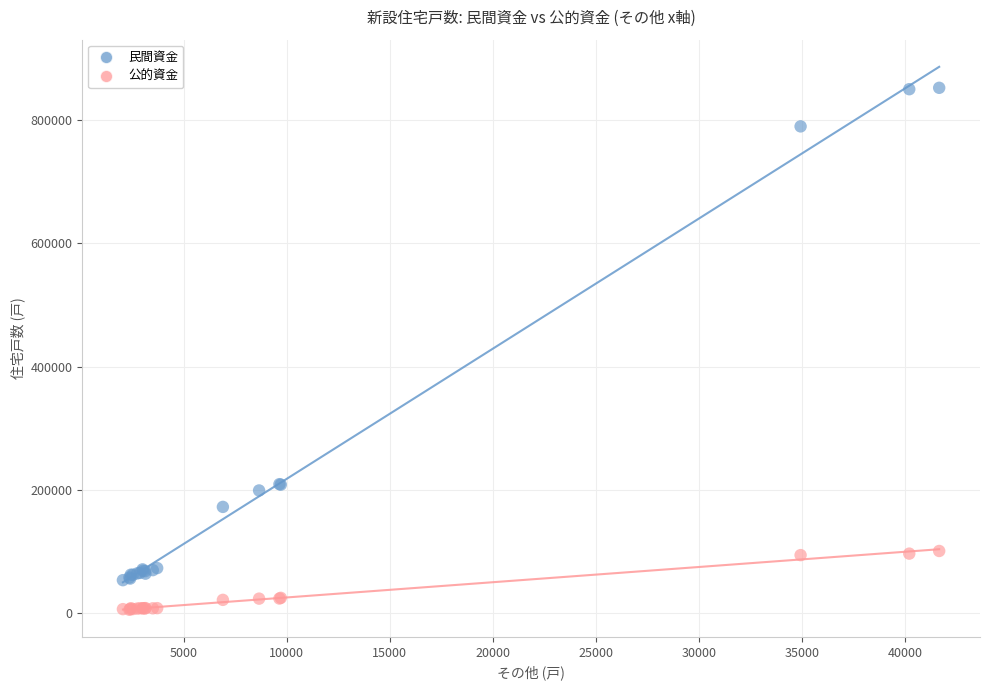

Which series contains the lowest Y value?

公的資金